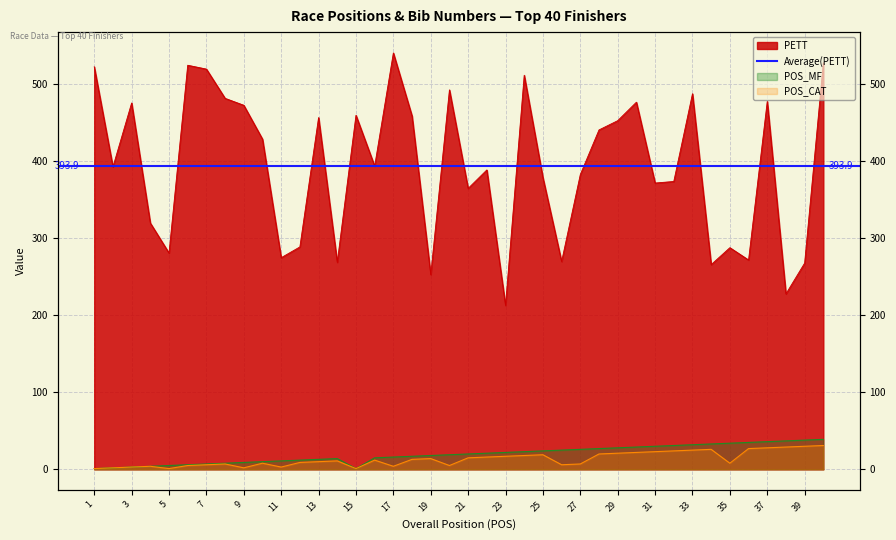

Rank the series at 32 from lowest to highest value.

POS_CAT, POS_MF, PETT